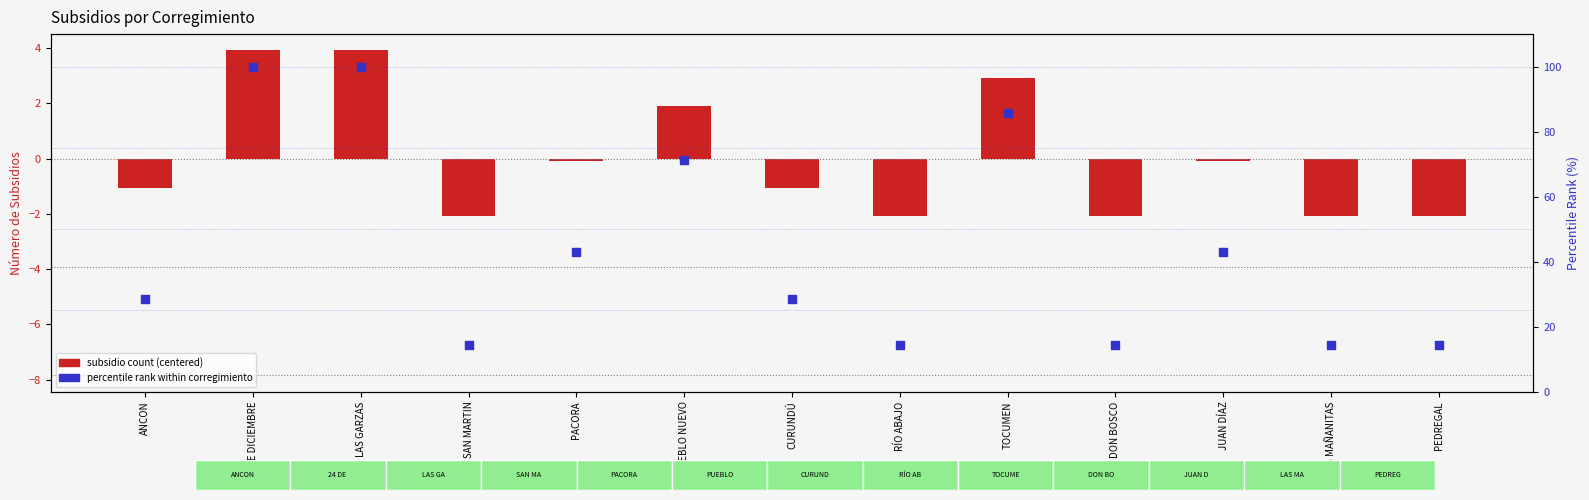

Which series has the largest total across all categories?

percentile rank within corregimiento